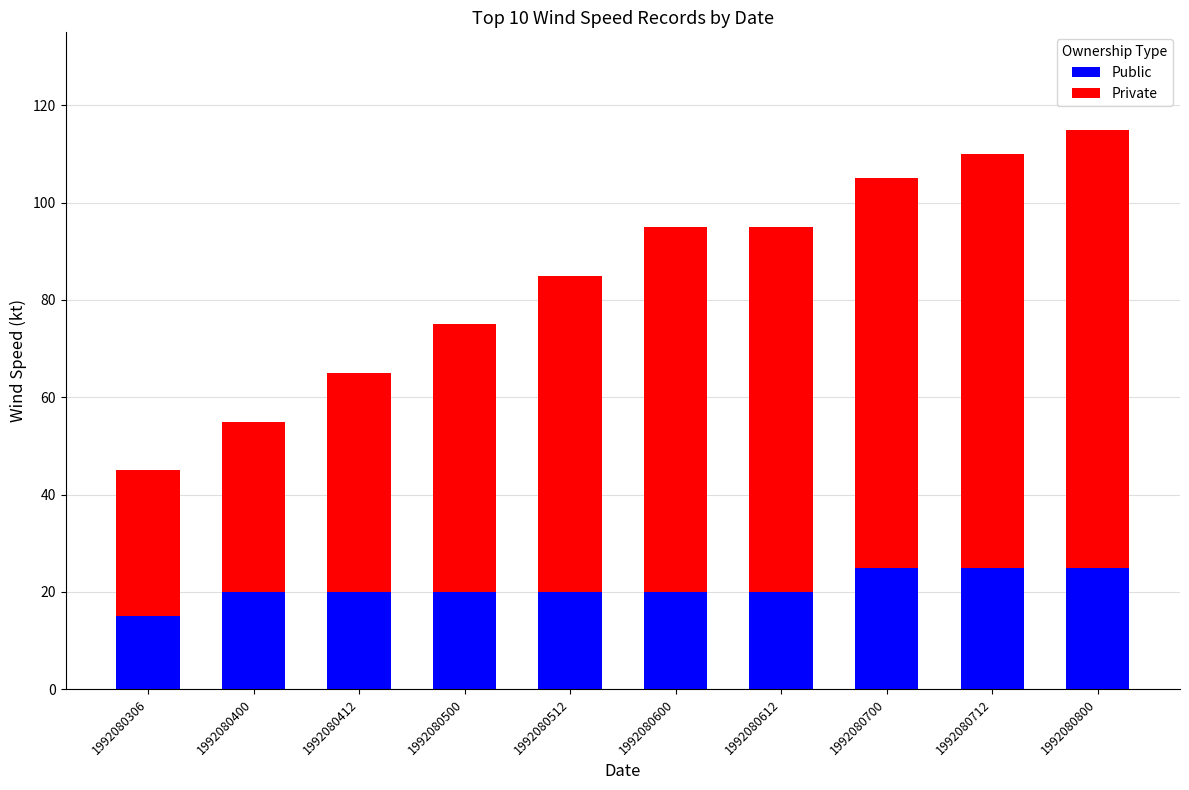

Reading left to right, list the values for the Public series.

1992080306=15	1992080400=20	1992080412=20	1992080500=20	1992080512=20	1992080600=20	1992080612=20	1992080700=25	1992080712=25	1992080800=25